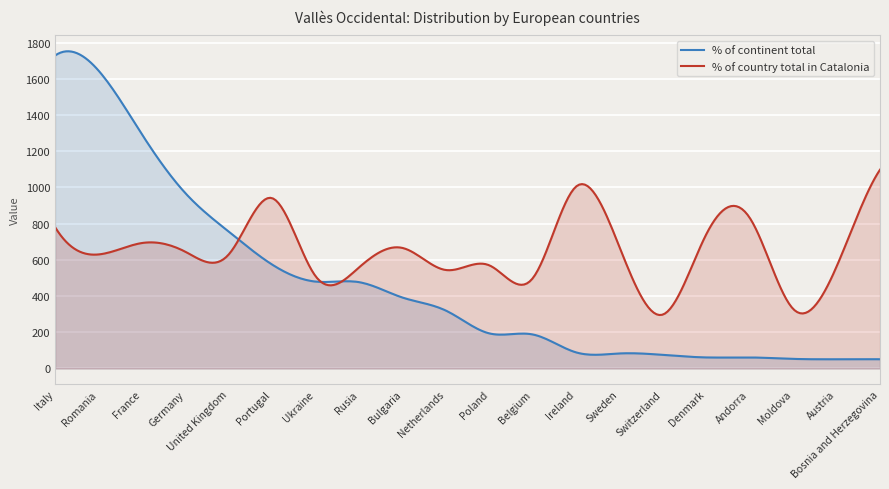

True or false: % of country total in Catalonia has a value of 222 at Netherlands.

False